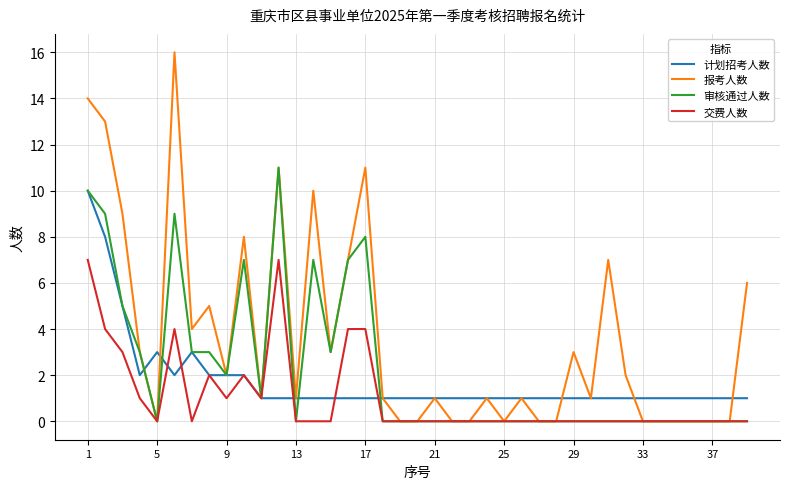

What is the difference between the second highest and second lowest values in the 交费人数 series?

7